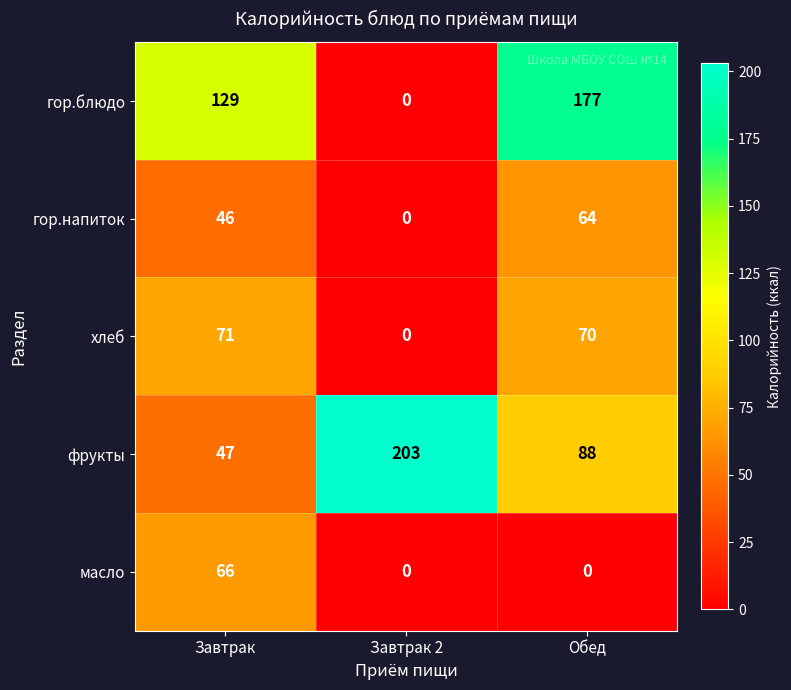

Is it true that фрукты equals 47 at Завтрак?

True